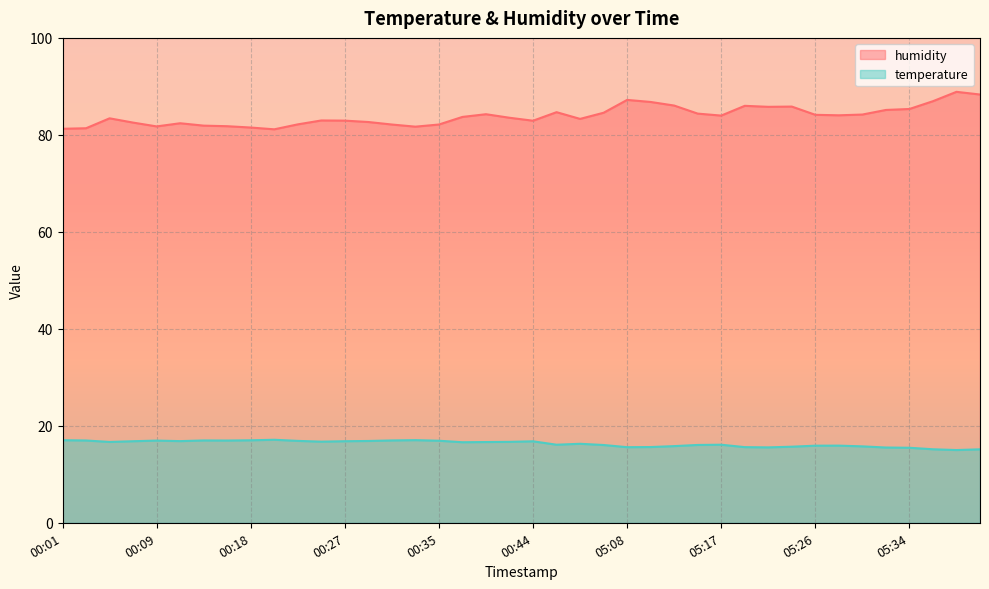

Reading left to right, extract all data points from this chart.

humidity: 81.3	81.4	83.4	82.5	81.7	82.4	81.9	81.8	81.5	81.1	82.2	83.0	82.9	82.7	82.1	81.7	82.1	83.7	84.3	83.5	82.9	84.7	83.3	84.6	87.2	86.8	86.0	84.4	84.0	86.0	85.8	85.8	84.1	84.0	84.2	85.1	85.3	86.9	88.9	88.3
temperature: 17.0	17.0	16.7	16.8	16.9	16.8	17.0	17.0	17.0	17.1	16.9	16.7	16.8	16.9	17.0	17.0	16.9	16.6	16.6	16.7	16.8	16.1	16.3	16.0	15.6	15.6	15.8	16.1	16.1	15.6	15.6	15.7	15.9	15.9	15.8	15.5	15.5	15.2	15.0	15.2